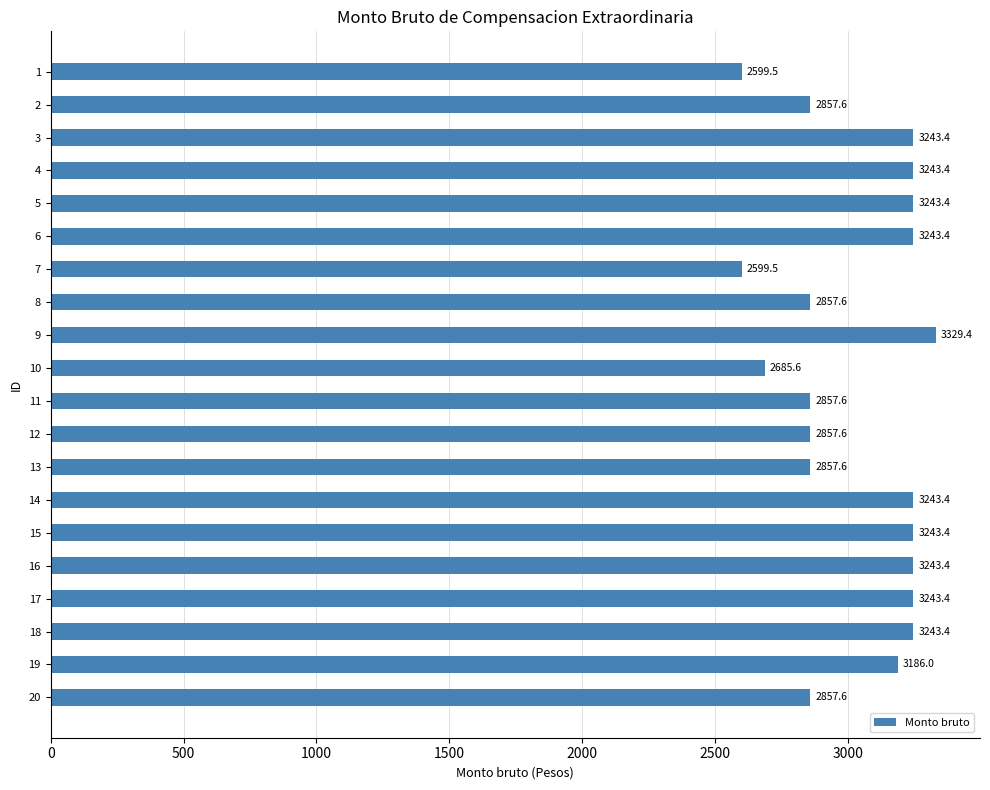

What is the maximum value shown in the chart?

3329.4